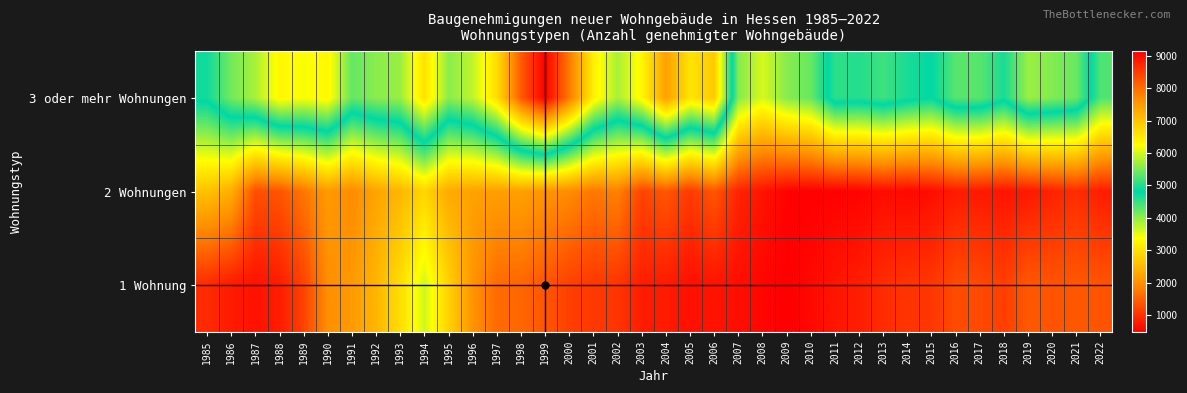

Reading right to left, transcribe all the data shown in this chart.

3 oder mehr Wohnungen: 2022=4362	2021=5403	2020=5542	2019=5680	2018=4949	2017=5300	2016=5306	2015=4814	2014=4947	2013=5157	2012=5014	2011=5063	2010=4229	2009=4051	2008=3603	2007=4070	2006=6908	2005=6591	2004=7436	2003=6356	2002=5757	2001=6427	2000=7877	1999=9139	1998=8196	1997=6670	1996=5890	1995=5595	1994=6604	1993=5672	1992=5586	1991=5376	1990=6341	1989=6221	1988=6342	1987=5760	1986=5456	1985=4897
2 Wohnungen: 2022=785	2021=943	2020=837	2019=732	2018=695	2017=742	2016=765	2015=625	2014=573	2013=618	2012=523	2011=499	2010=497	2009=511	2008=701	2007=860	2006=1370	2005=1089	2004=1381	2003=1188	2002=1824	2001=1717	2000=1938	1999=2045	1998=2193	1997=2158	1996=2210	1995=2314	1994=2852	1993=2457	1992=2231	1991=1913	1990=2114	1989=1708	1988=1359	1987=1299	1986=2365	1985=2605
1 Wohnung: 2022=1355	2021=1397	2020=1351	2019=1400	2018=1130	2017=1240	2016=1264	2015=1051	2014=1032	2013=944	2012=796	2011=713	2010=572	2009=482	2008=544	2007=640	2006=693	2005=651	2004=767	2003=786	2002=1036	2001=1073	2000=1144	1999=1386	1998=1540	1997=1583	1996=2032	1995=2811	1994=3635	1993=2954	1992=2450	1991=2108	1990=1967	1989=1170	1988=780	1987=676	1986=764	1985=931